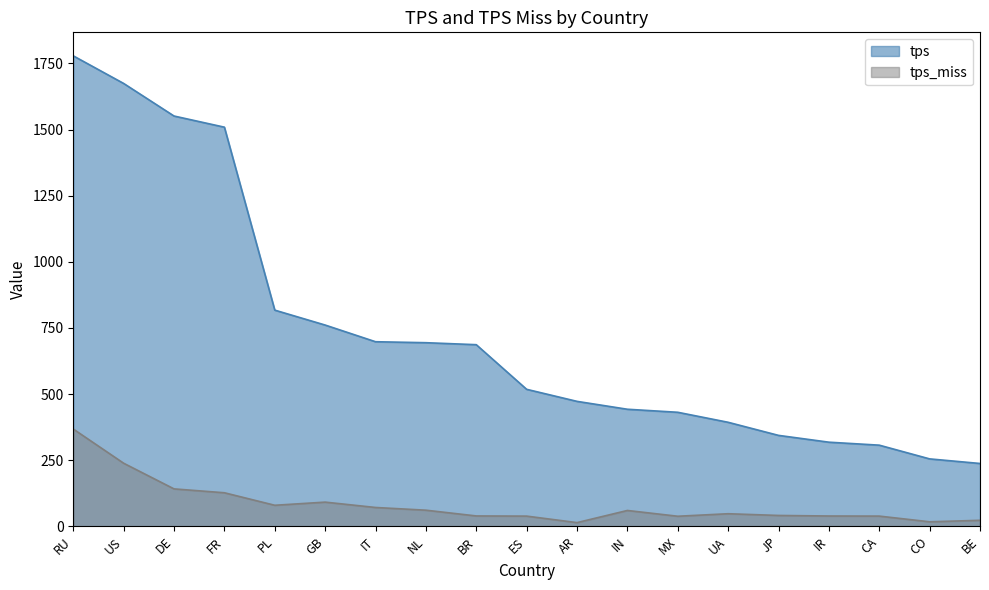

What is the difference between the maximum and minimum values in the tps_miss series?

353.7